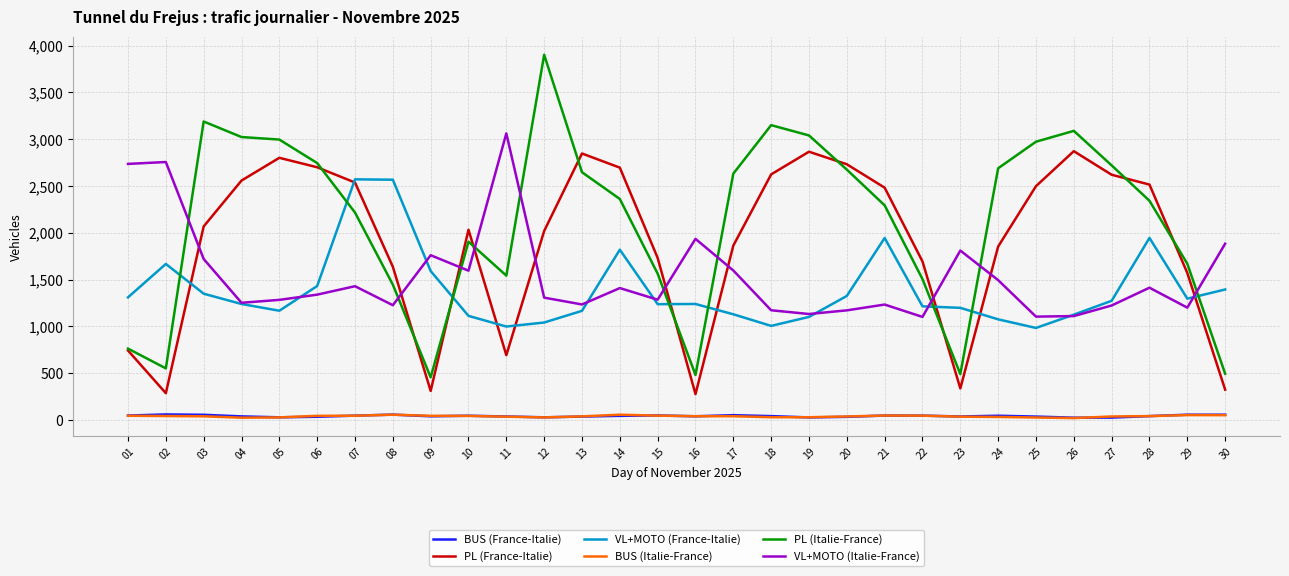

The BUS (Italie-France) series shows 27 at 25. True or false?

True